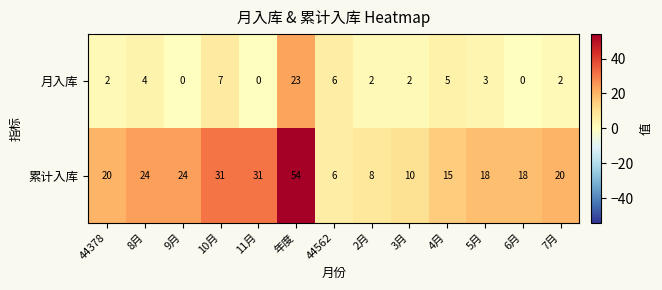

Which series changed the most between 9月 and 4月?

累计入库